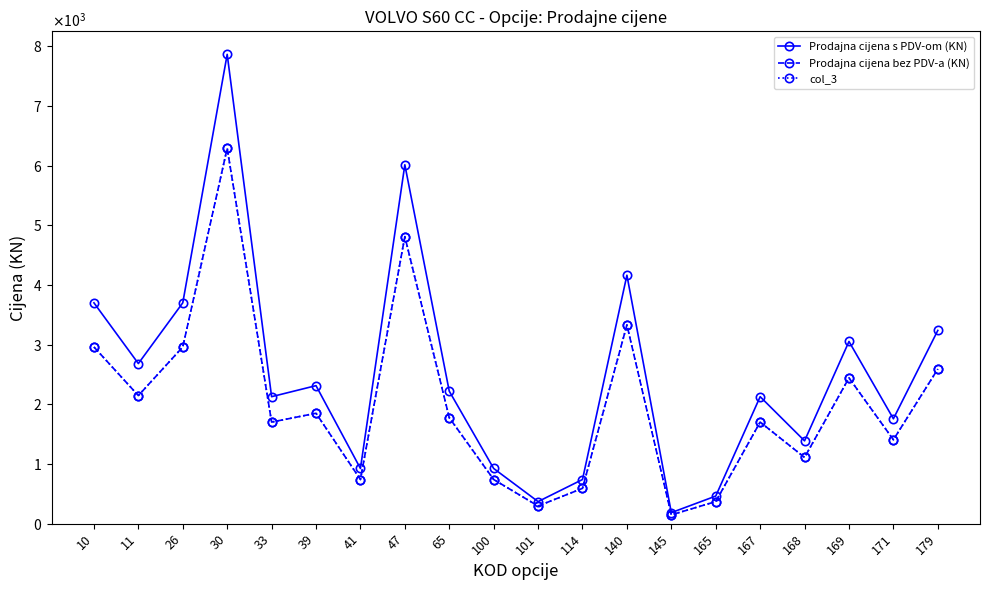

The Prodajna cijena bez PDV-a (KN) series shows 4810.0 at 47. True or false?

True